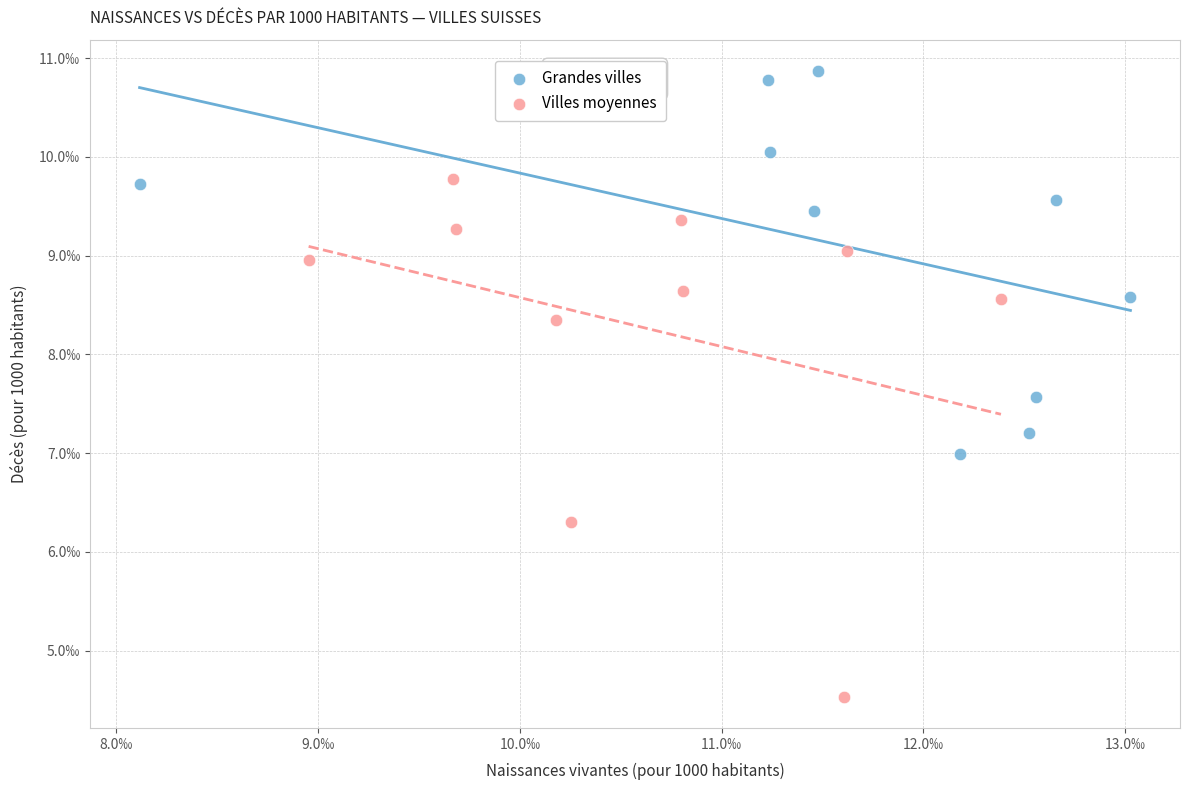

Which series has the largest Y range (max minus min)?

Villes moyennes